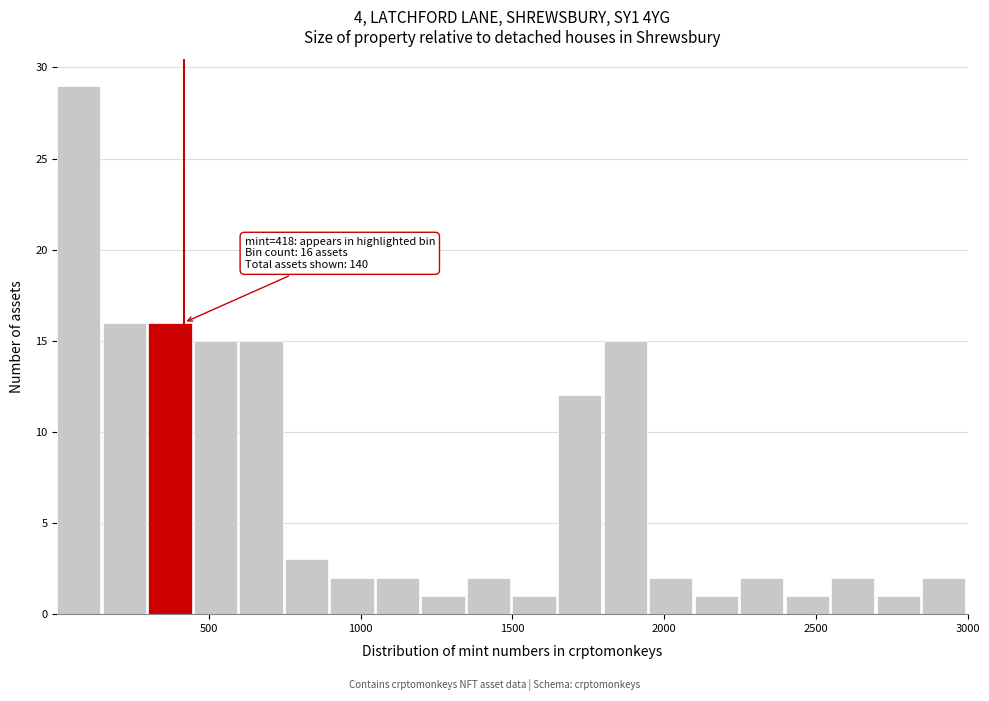

Around what value on the x-axis is the tallest bar? Give the approximate position of its centre, as read against the axis.

50